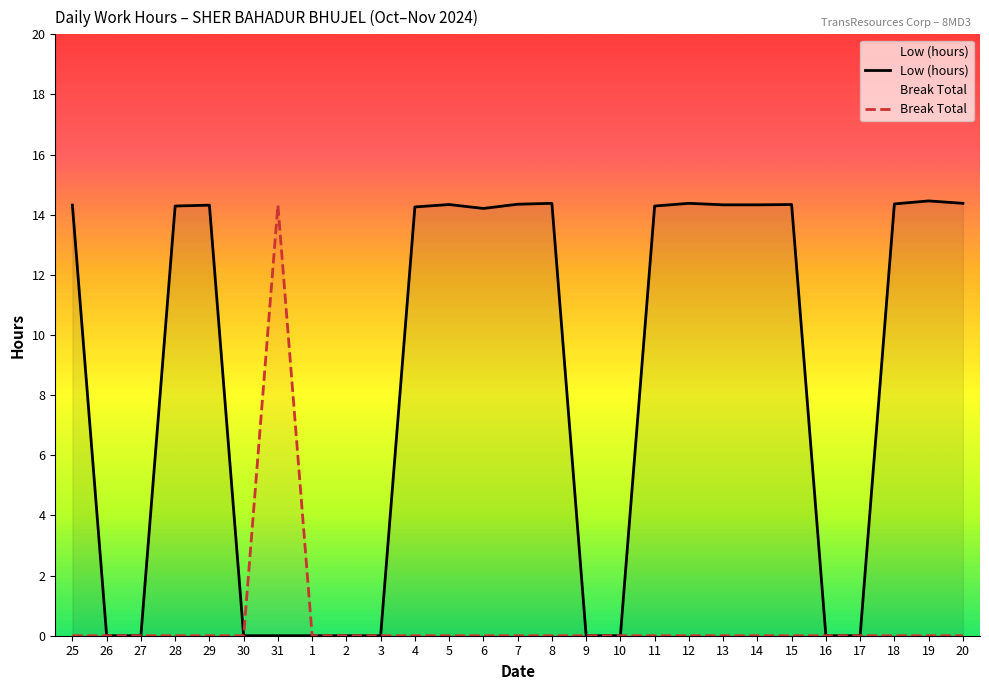

True or false: Break Total and Low (hours) cross at least once.

False